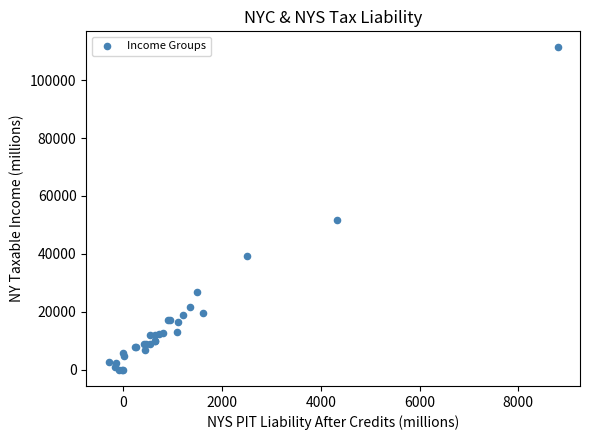

What Y value in the scatter plot is closest to 55625?

51643.3